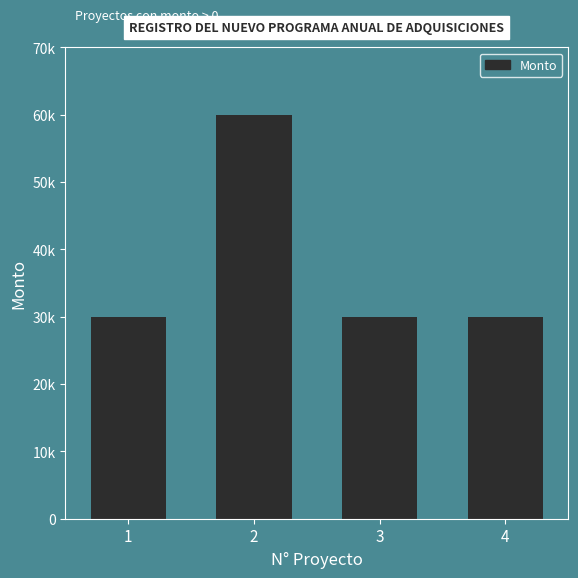

Rank the categories by value from lowest to highest.

1, 3, 4, 2